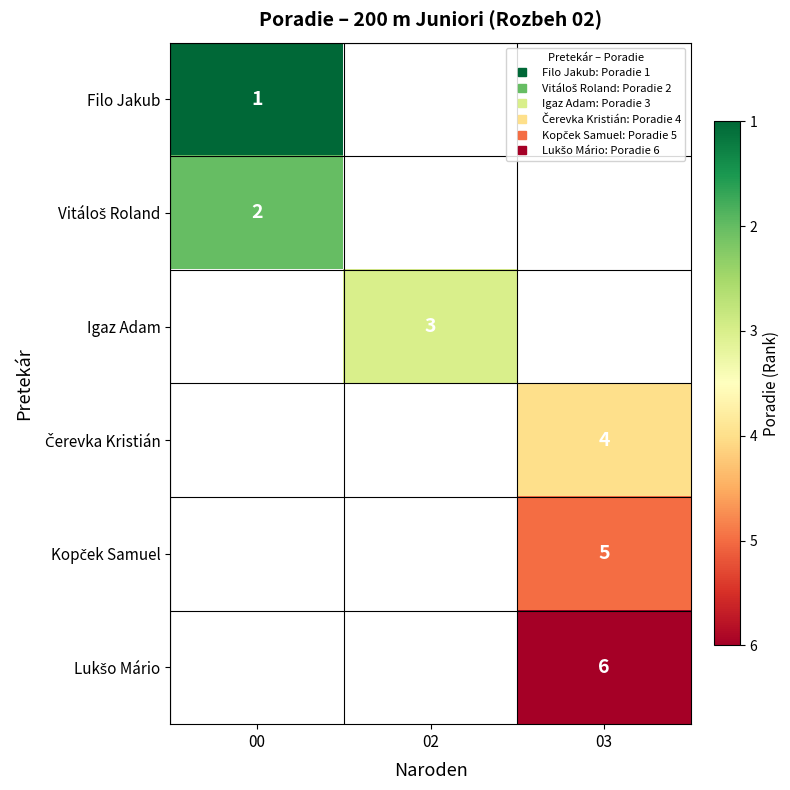

The Vitáloš Roland series shows 1.3 at 00. True or false?

False